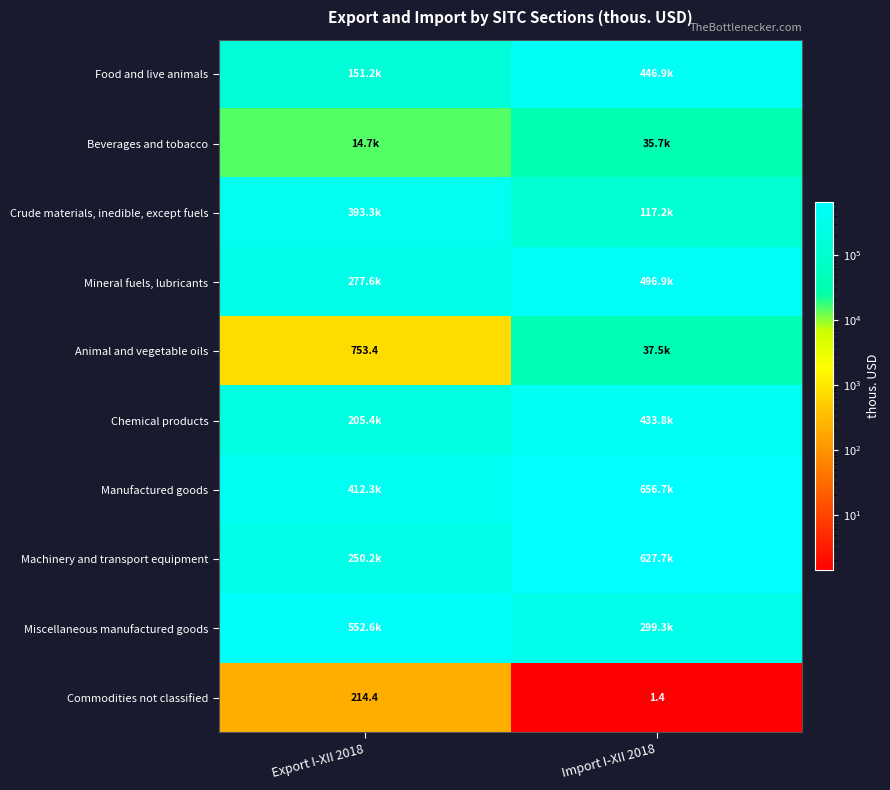

What is the spread (max minus min) of values at Import I-XII 2018?

656667.8